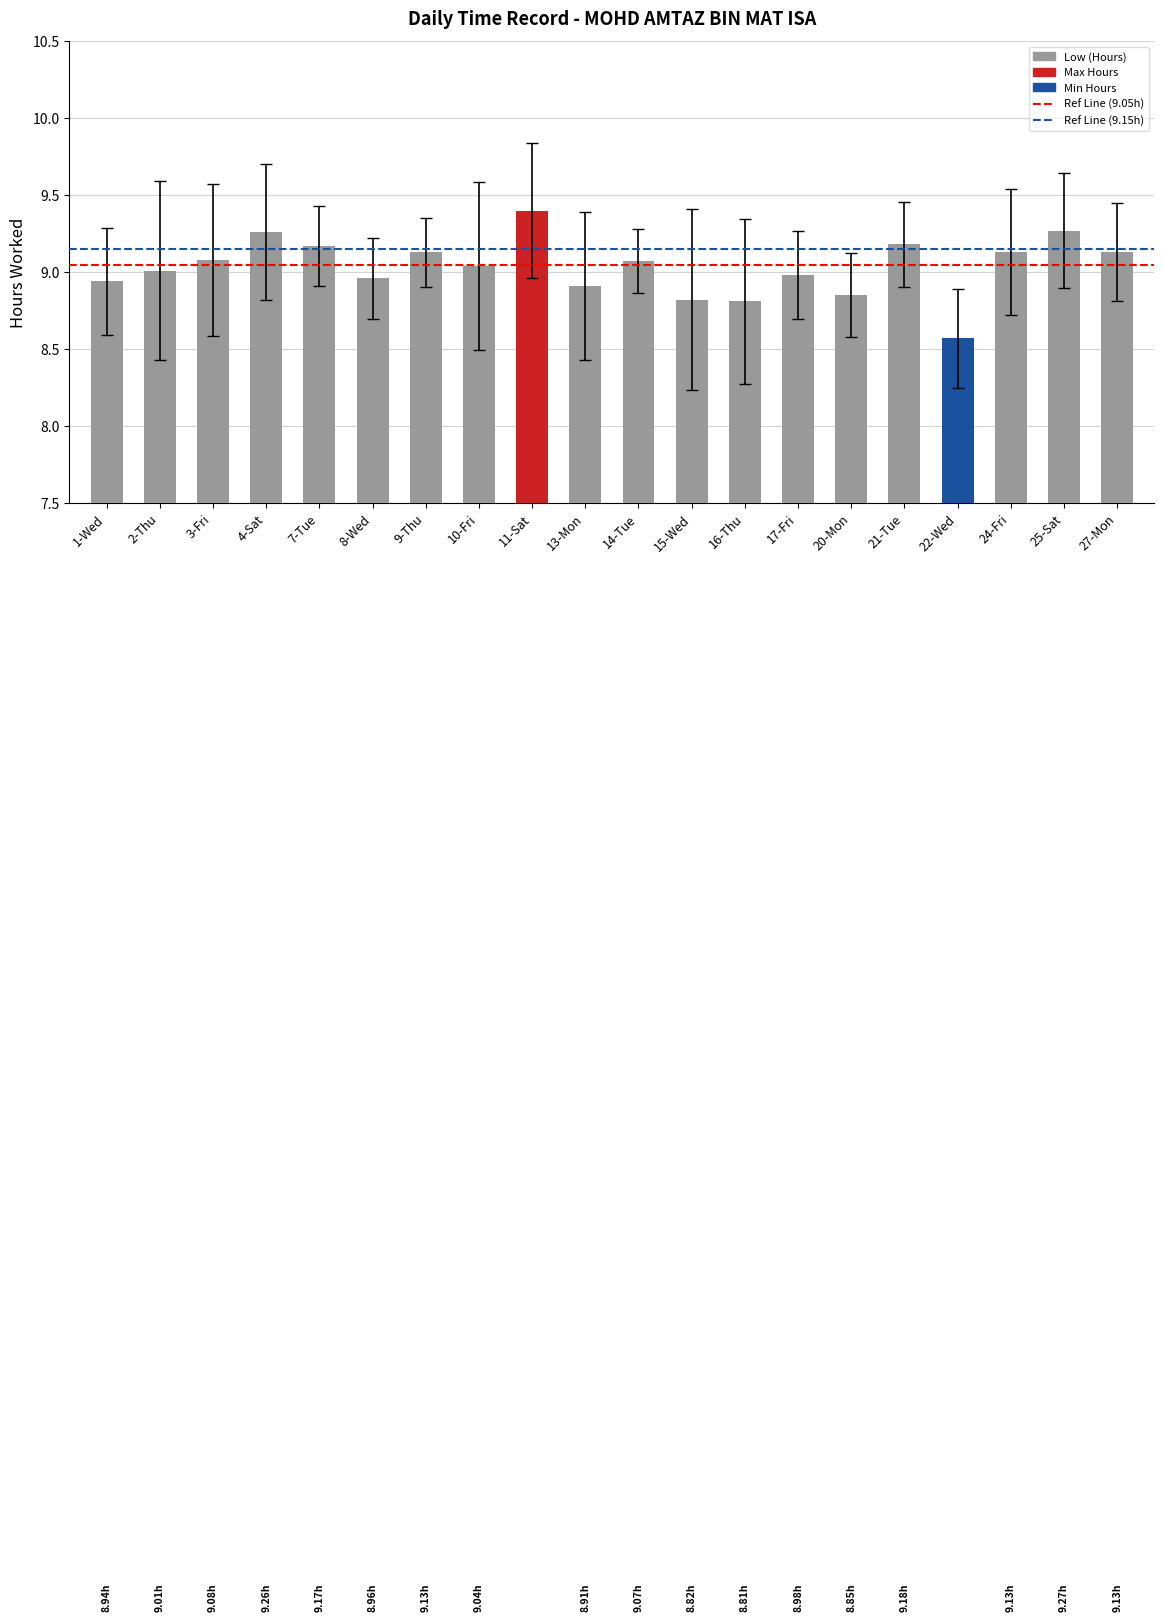

What is the maximum value shown in the chart?

9.4